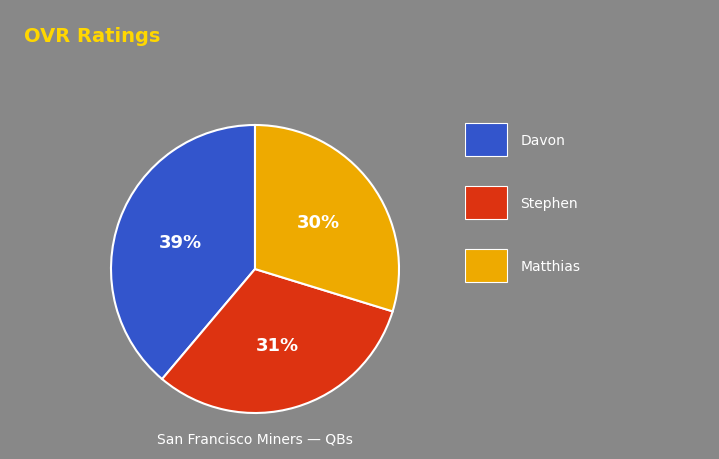

Does any single category account for the majority?

No